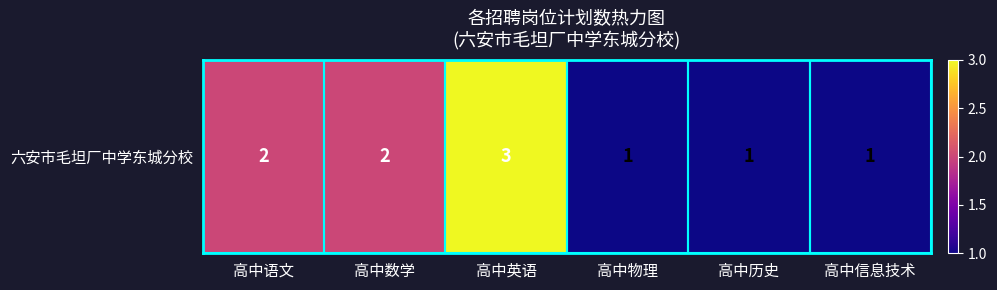

What is the difference between the maximum and minimum values?

2